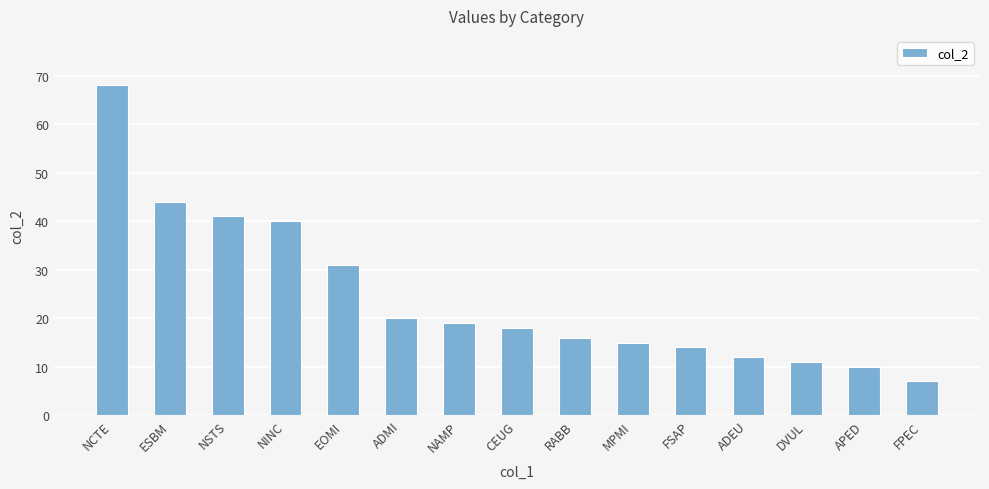

What is the label of the 15th bar from the left?

FPEC